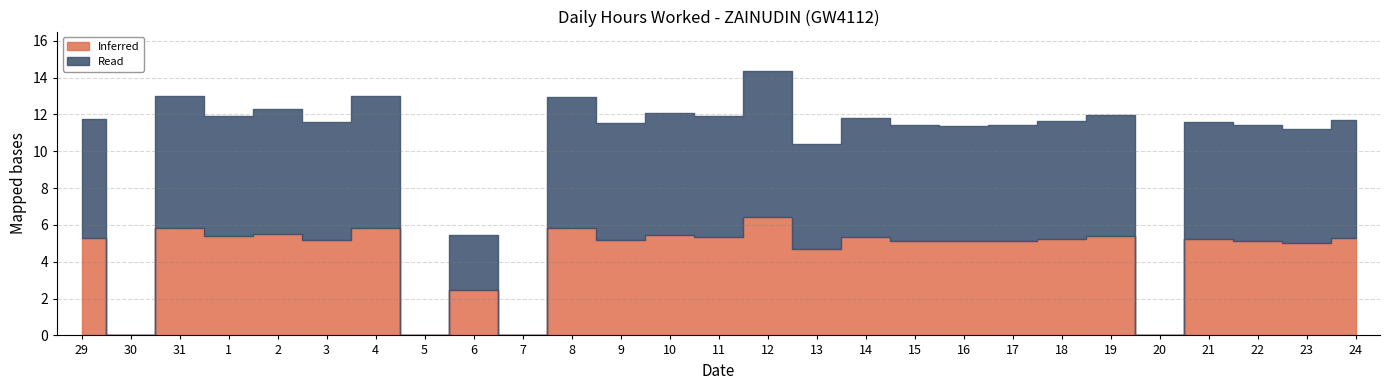

How many points are higher than both their immediate neighbors (excluding endpoints)?

10